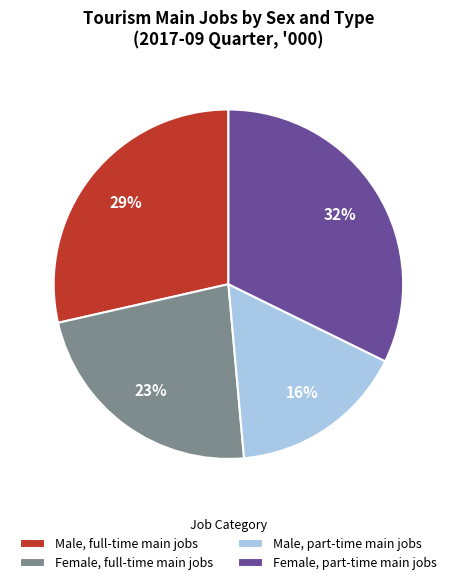

To the nearest percent, what is the difference between the largest and smallest slice percentages?

16%